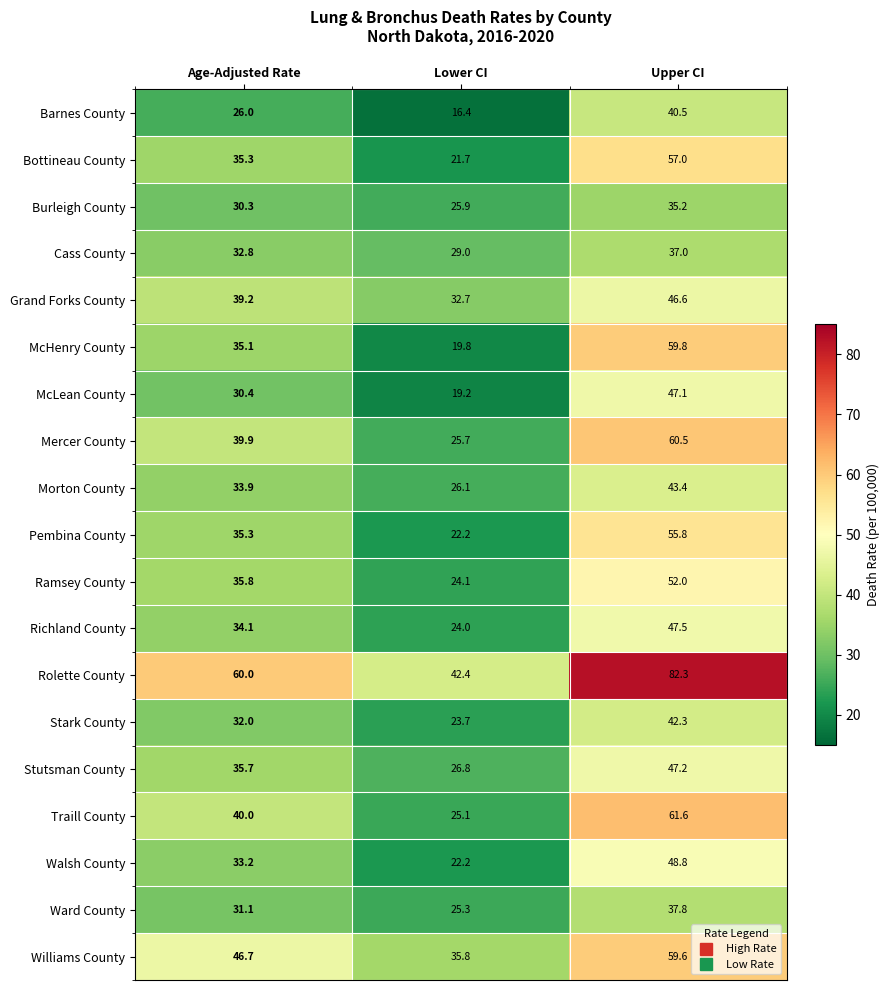

List the series in order of their peak value, lowest first.

Burleigh County, Cass County, Ward County, Barnes County, Stark County, Morton County, Grand Forks County, McLean County, Stutsman County, Richland County, Walsh County, Ramsey County, Pembina County, Bottineau County, Williams County, McHenry County, Mercer County, Traill County, Rolette County